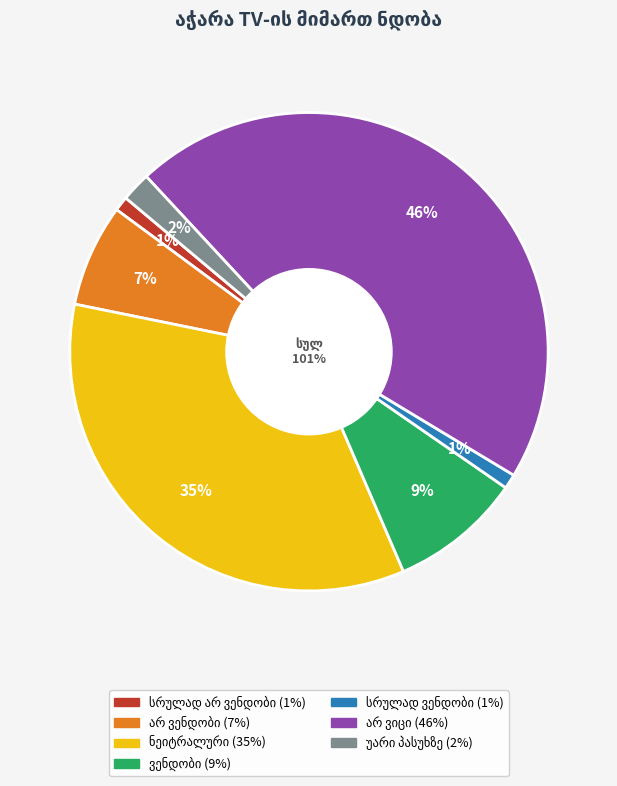

What is the smallest slice in the pie chart?

სრულად არ ვენდობი